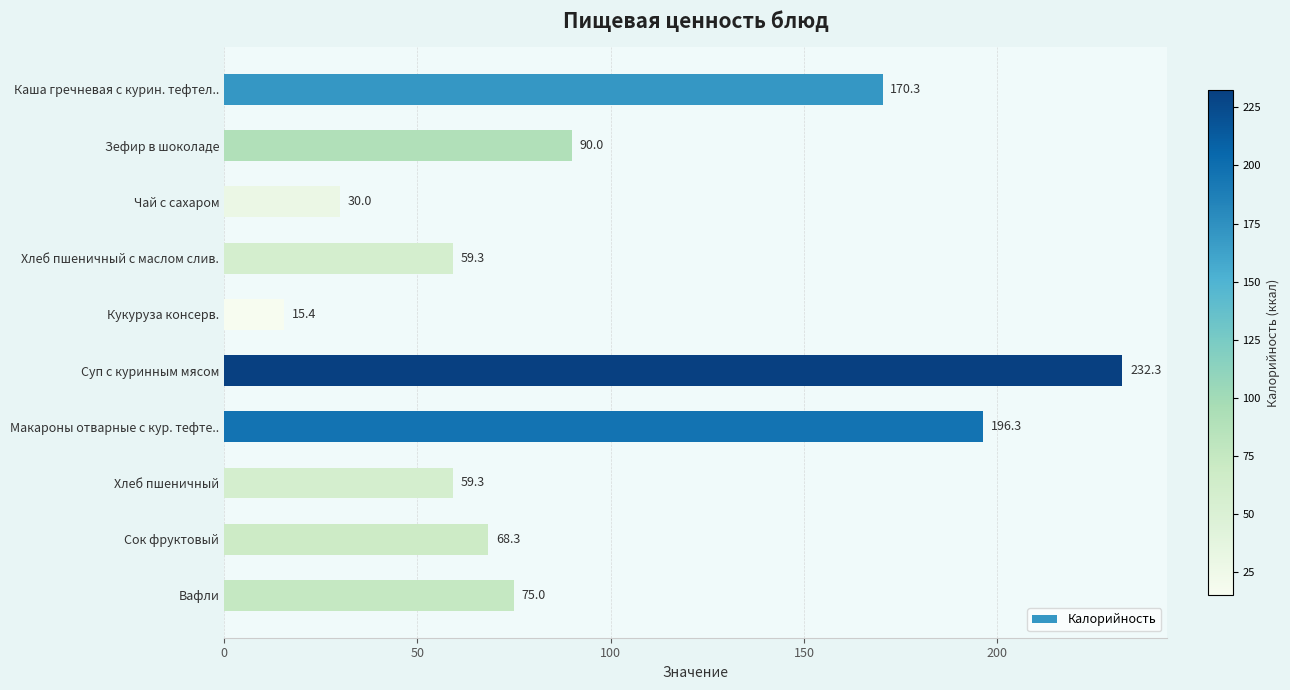

At which category does the chart reach its minimum across all series?

Кукуруза консерв.